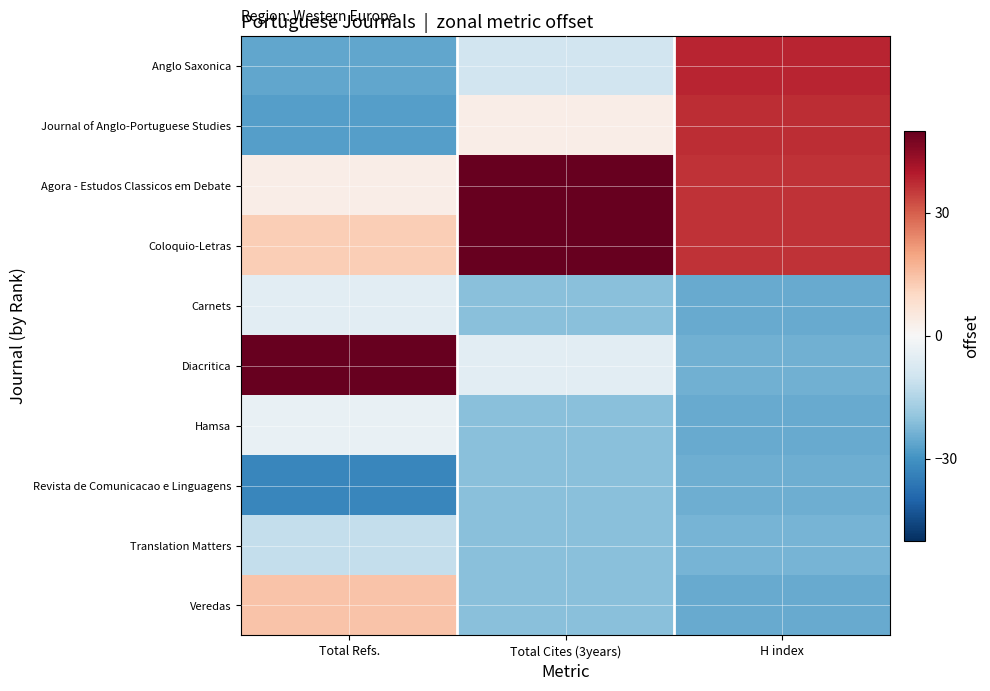

Which series has the largest range (max minus min)?

Diacritica